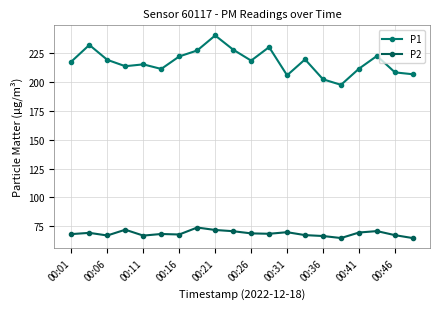

How many lines are shown in the chart?

2